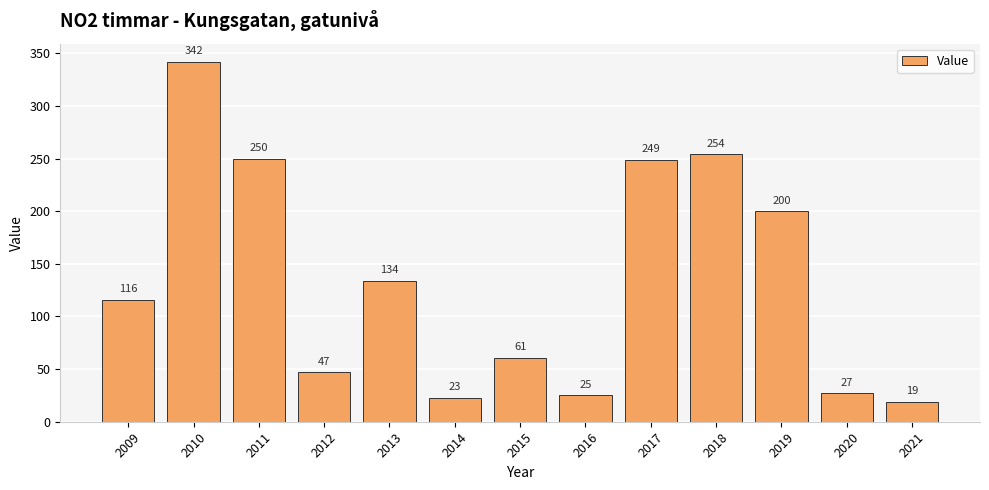

Rank the categories by value from highest to lowest.

2010, 2018, 2011, 2017, 2019, 2013, 2009, 2015, 2012, 2020, 2016, 2014, 2021